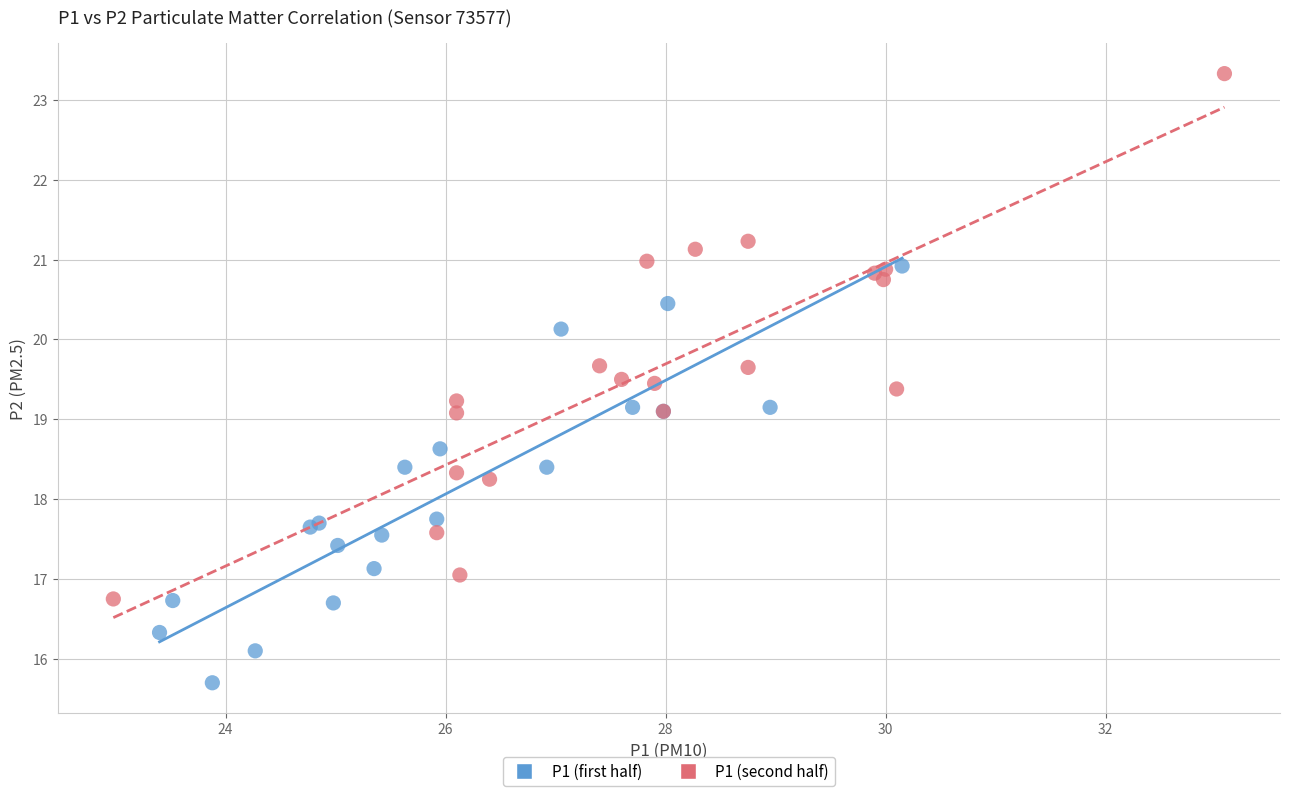

Which series reaches the minimum Y coordinate?

P1 (first half)